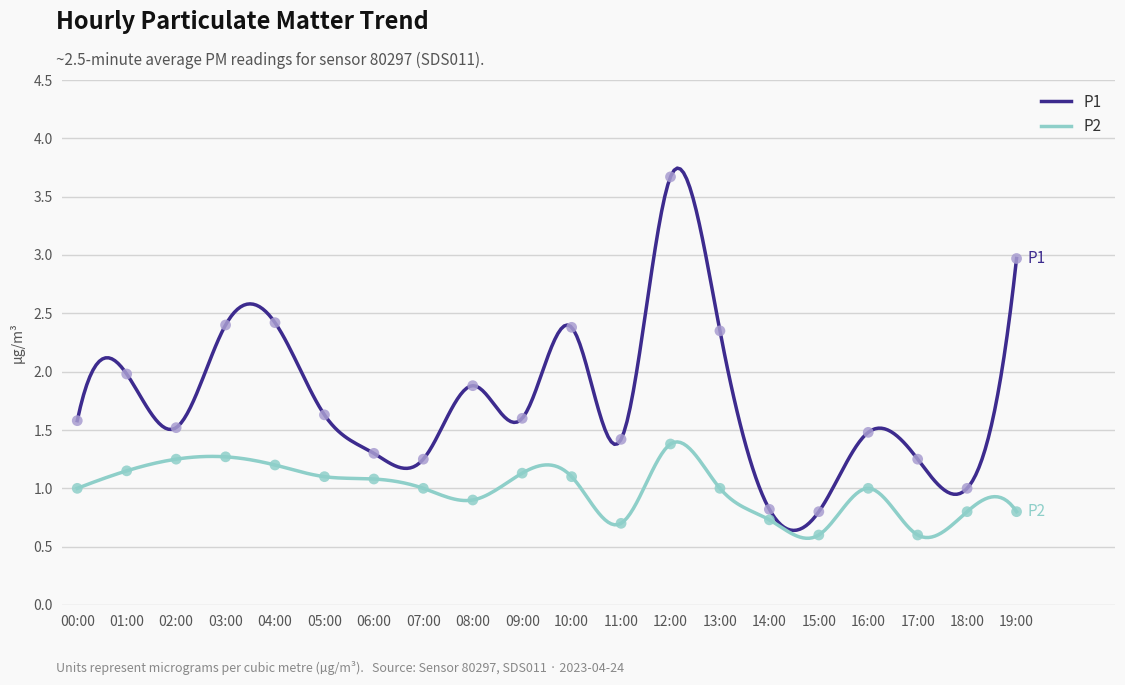

Which series has the largest Y range (max minus min)?

P1